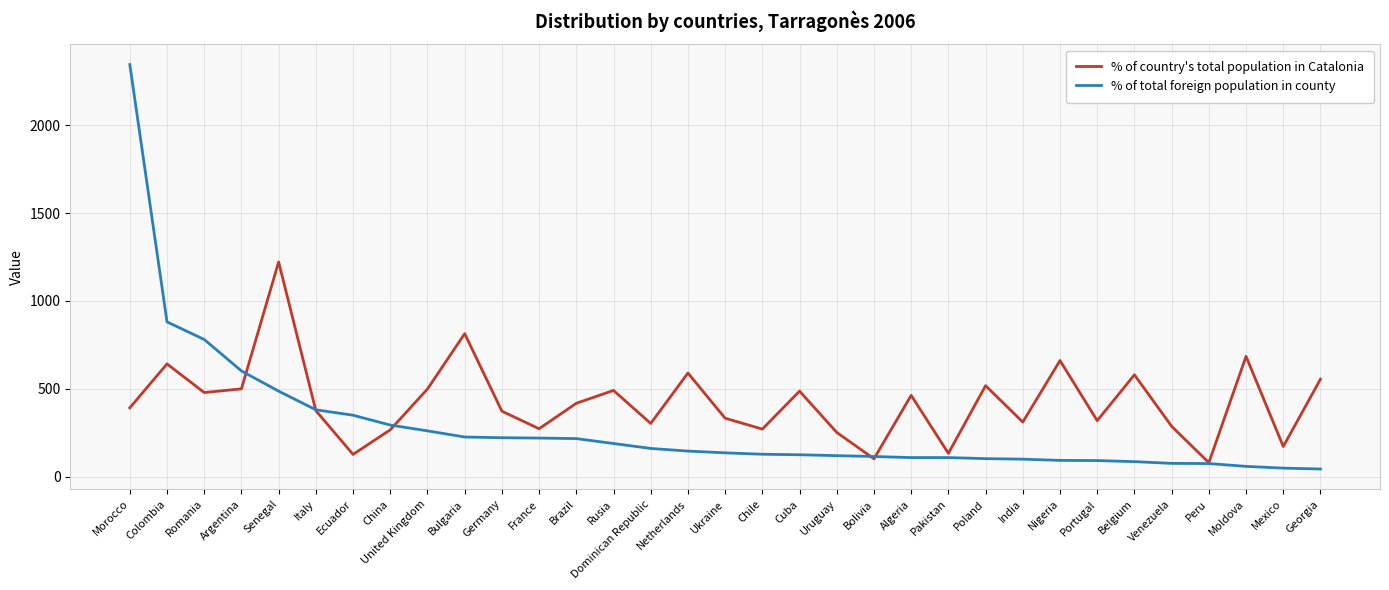

Rank the series at Uruguay from lowest to highest value.

% of total foreign population in county, % of country's total population in Catalonia